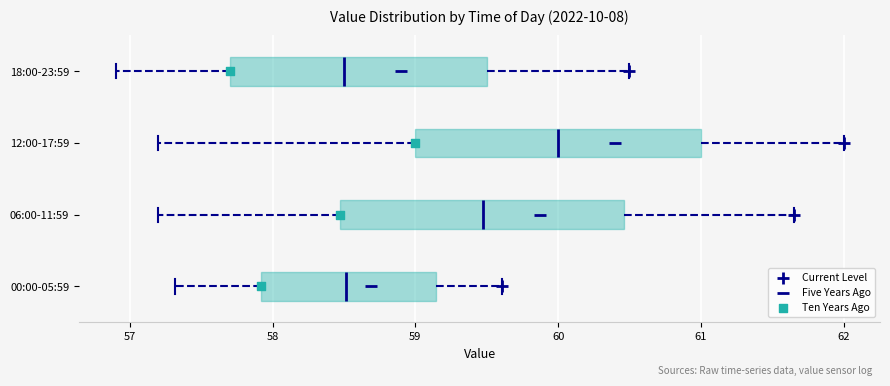

Reading bottom to top, read every box against the x-axis: the position of its median line, the range the box covers, and the ends of its whiskers. The values are not printed on the chart, so give them approximately, as read against the axis.

00:00-05:59: median 58.5, box 57.9 to 59.1, whiskers 57.3 to 59.6
06:00-11:59: median 59.5, box 58.5 to 60.5, whiskers 57.2 to 61.7
12:00-17:59: median 60.0, box 59.0 to 61.0, whiskers 57.2 to 62.0
18:00-23:59: median 58.5, box 57.7 to 59.5, whiskers 56.9 to 60.5